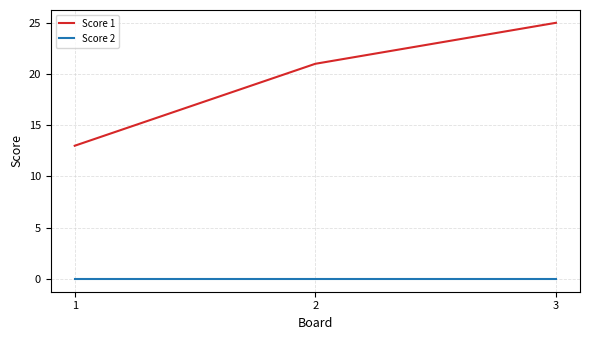

How many Score 1 values are between 13 and 25?

3